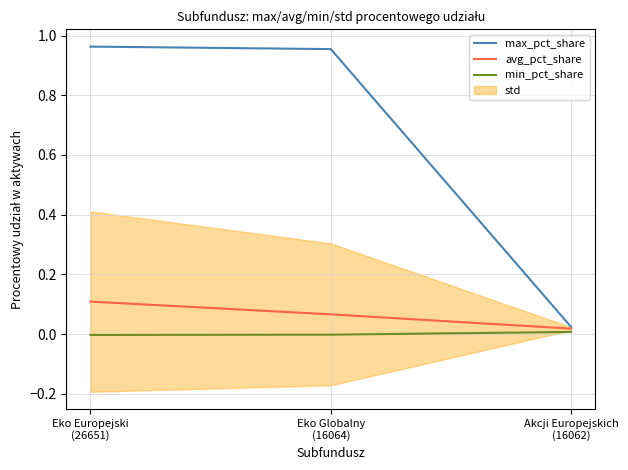

At which category is the sum across all series the highest?

Eko Europejski
(26651)